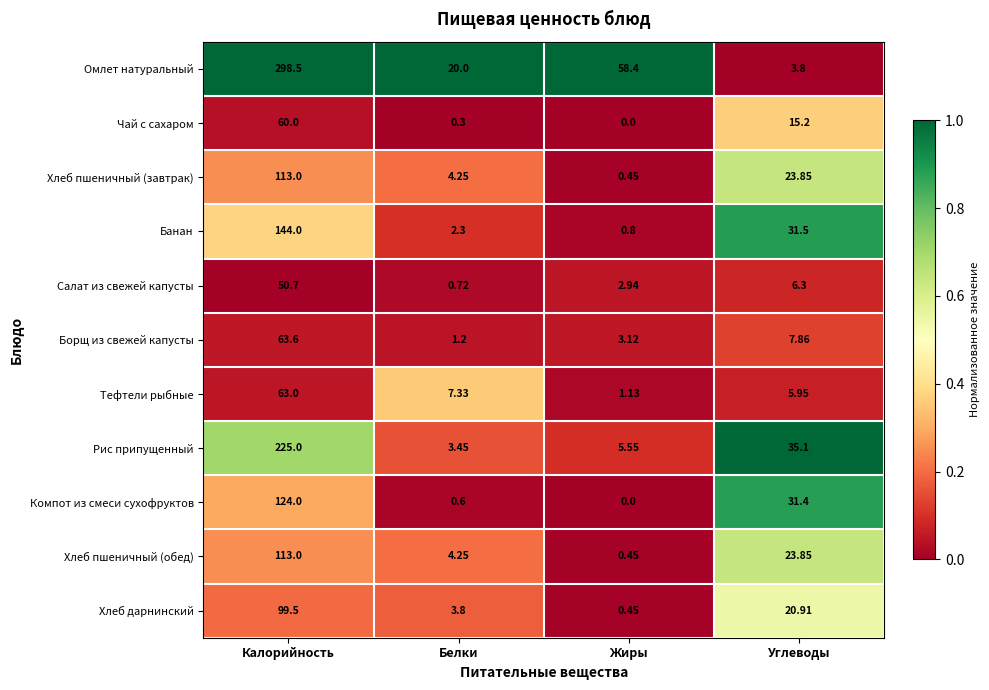

At which category is the sum across all series the highest?

Калорийность